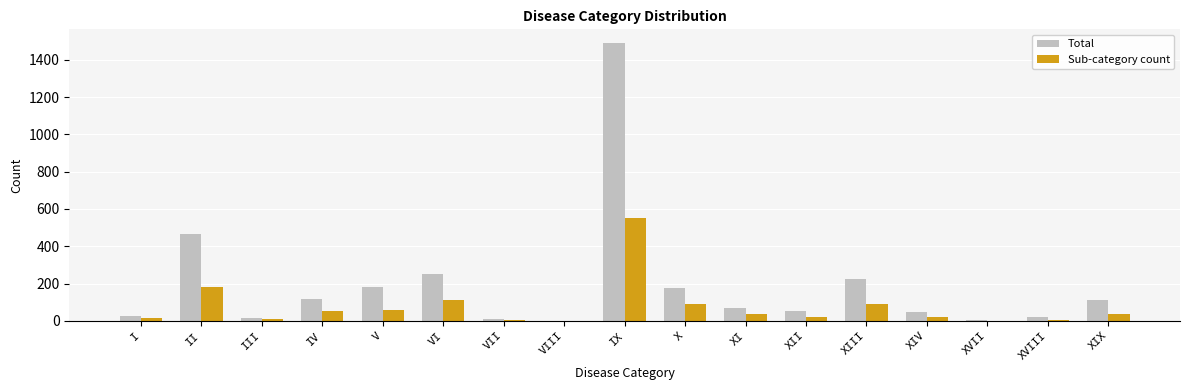

What is the sum of all Total values?

3250